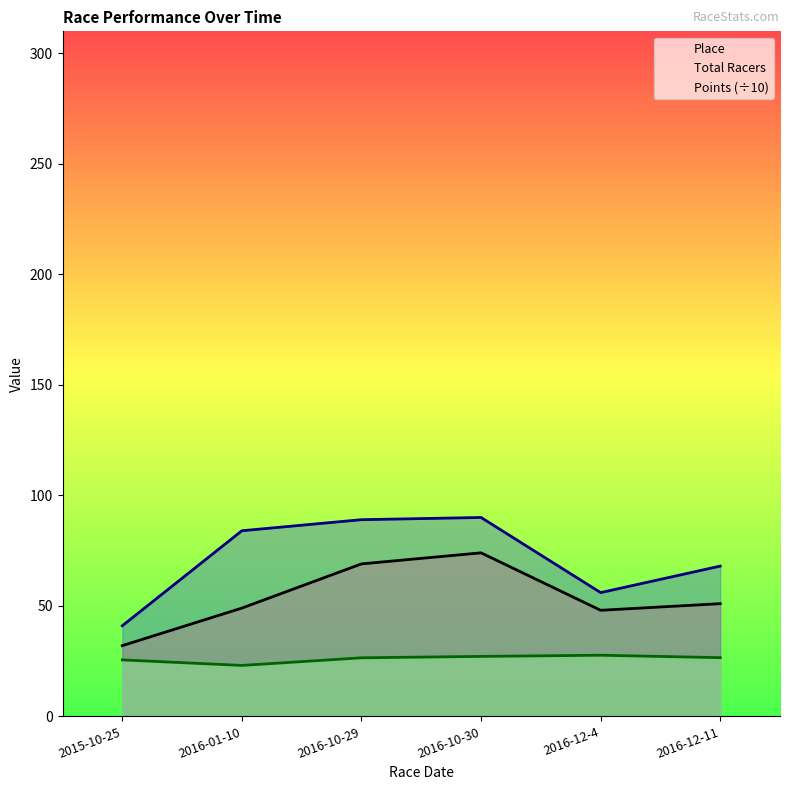

Is it true that Total Racers equals 73.1 at 2016-12-4?

False